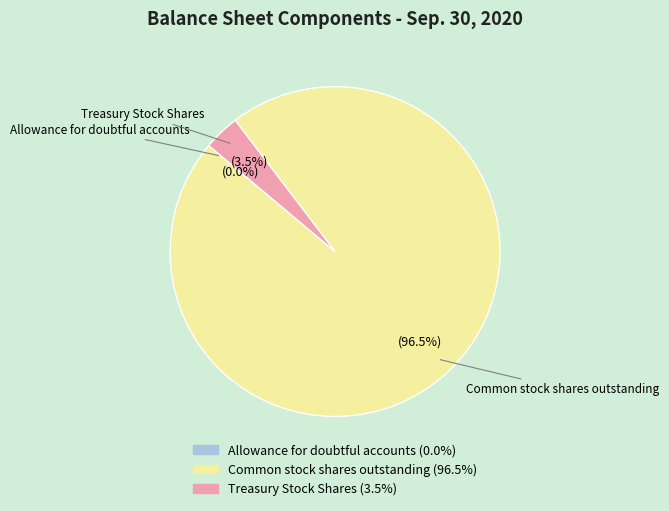

Which category has the biggest portion of the pie?

Common stock shares outstanding